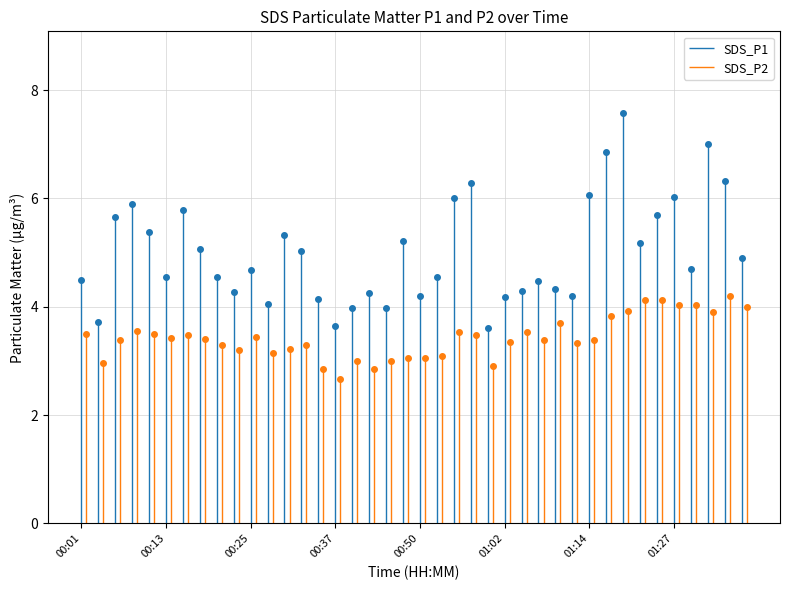

Which series has the largest total across all categories?

SDS_P1